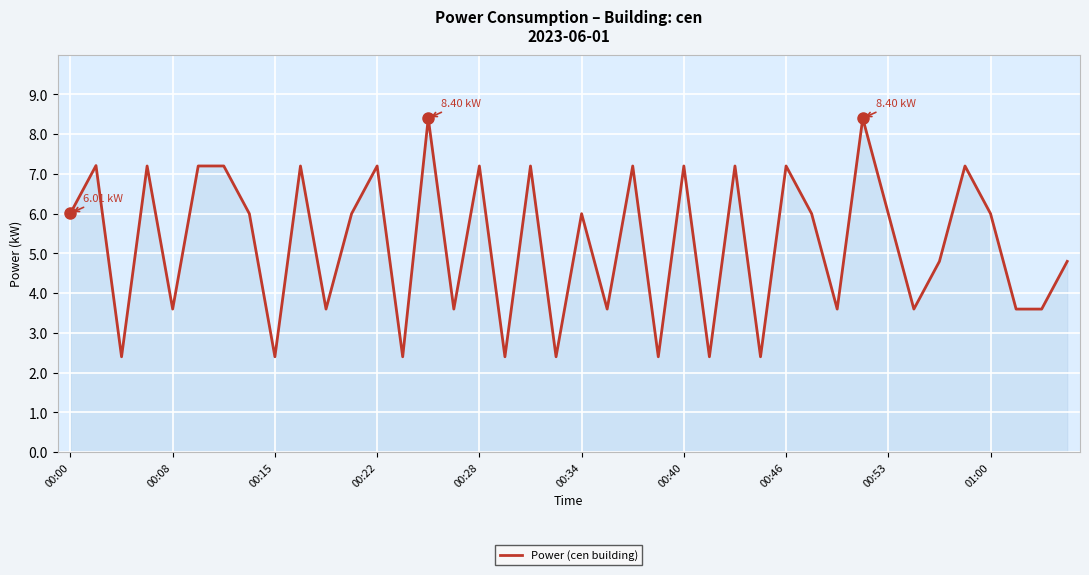

What is the minimum value shown in the chart?

2.4